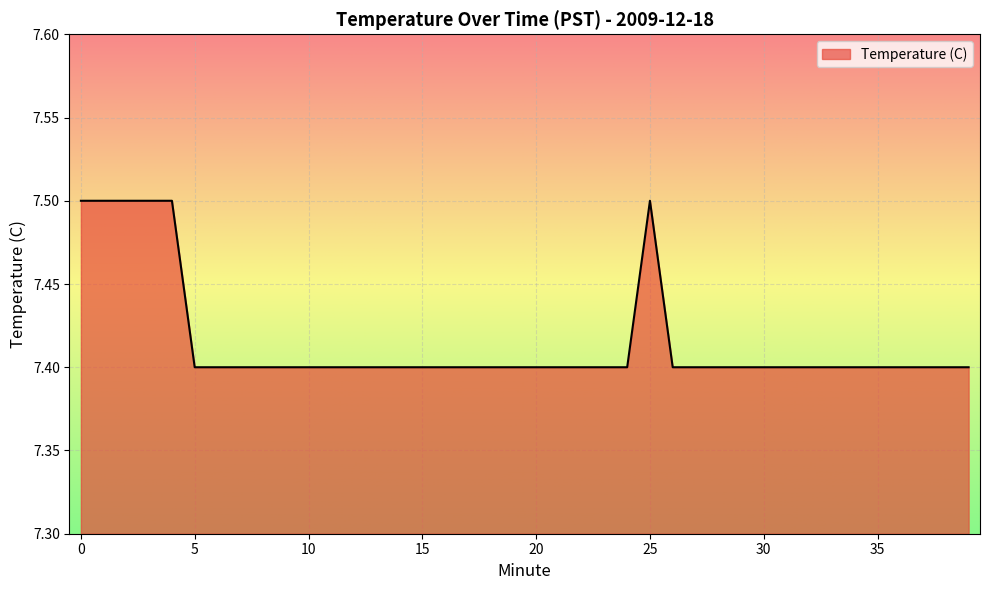

What is the smallest value displayed?

7.4